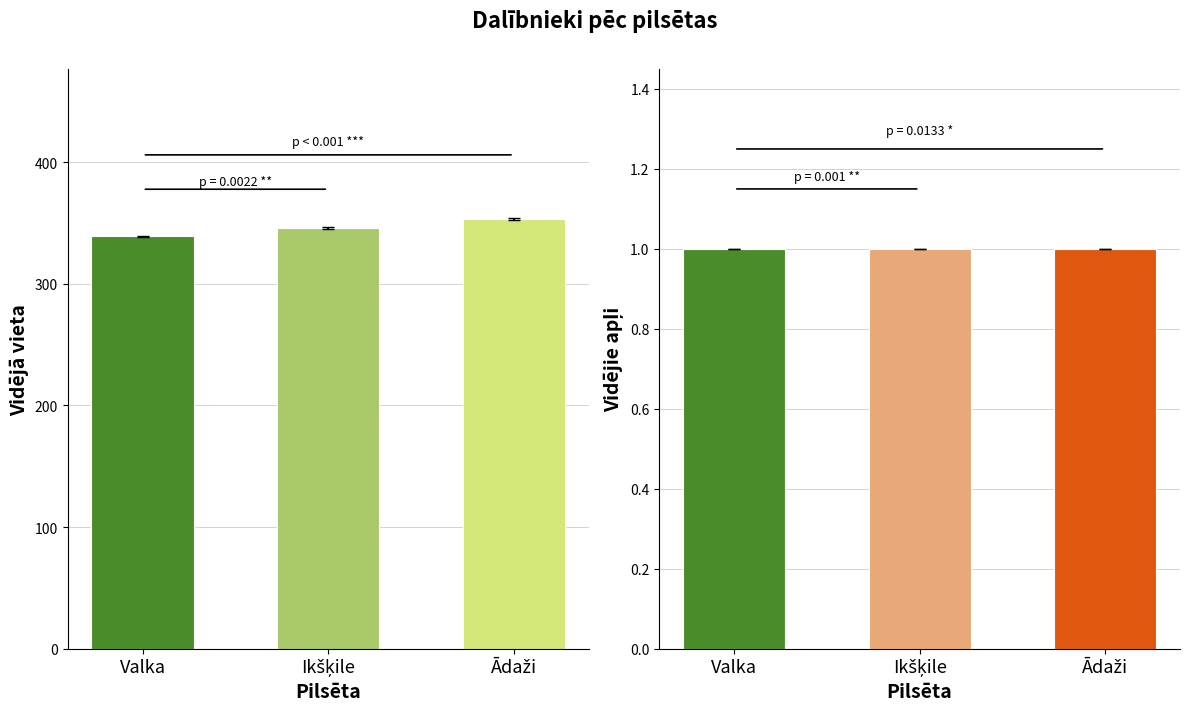

Which category has the highest value in the Vieta series?

Ādaži